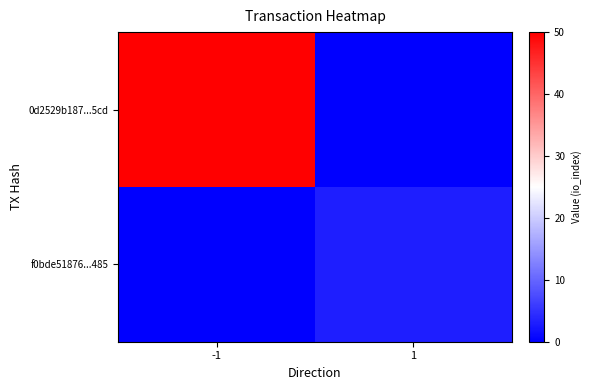

What is the spread (max minus min) of values at -1?

50